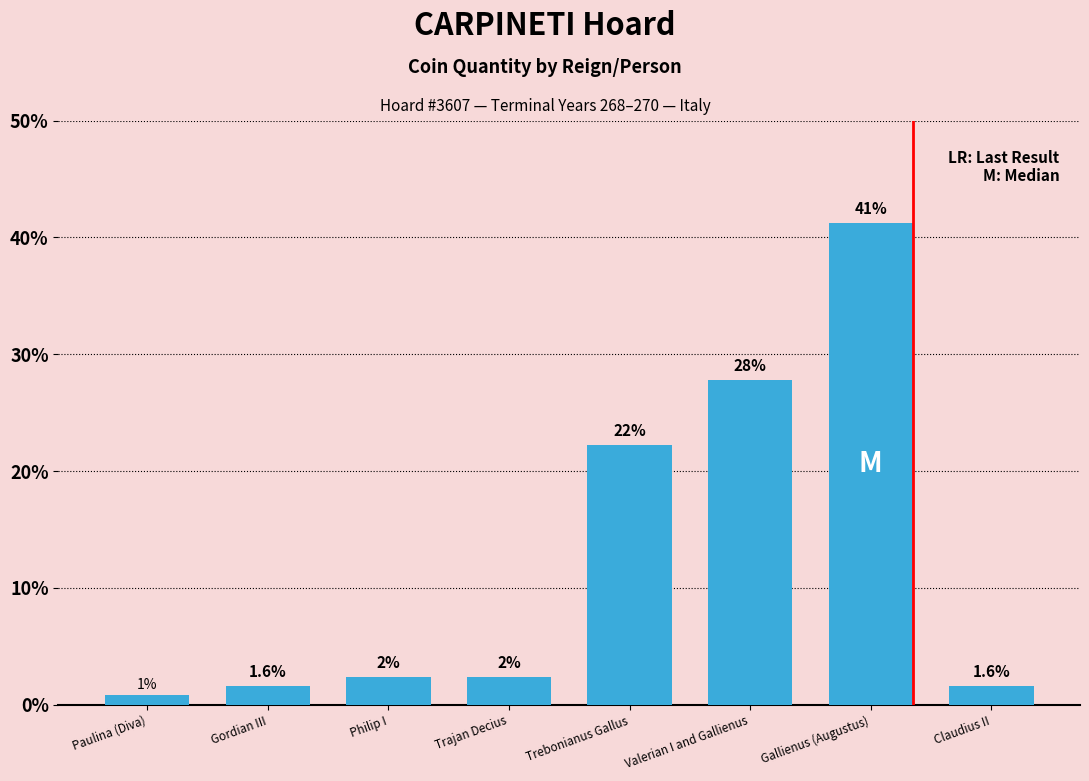

Does the chart contain any negative values?

No